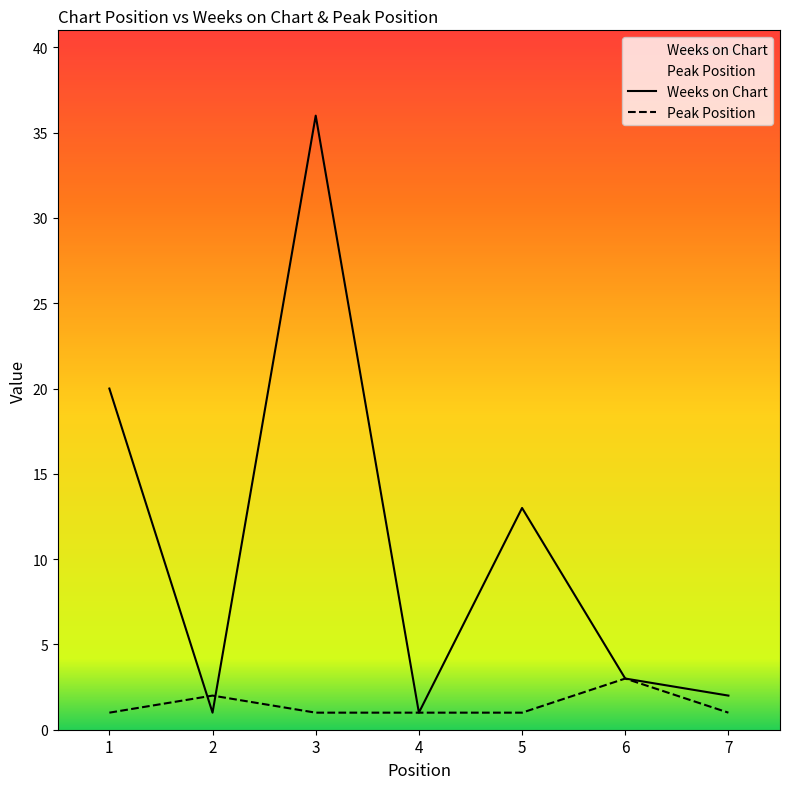

What is the maximum value shown in the chart?

36